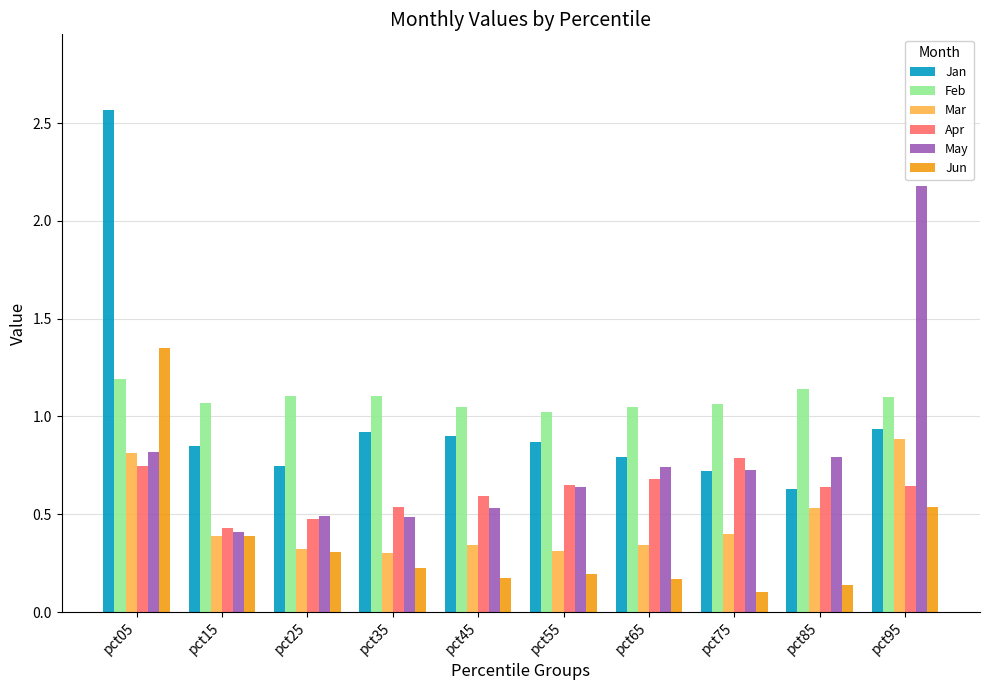

Is the value of Jan at pct05 greater than the value of Jun at pct75?

Yes